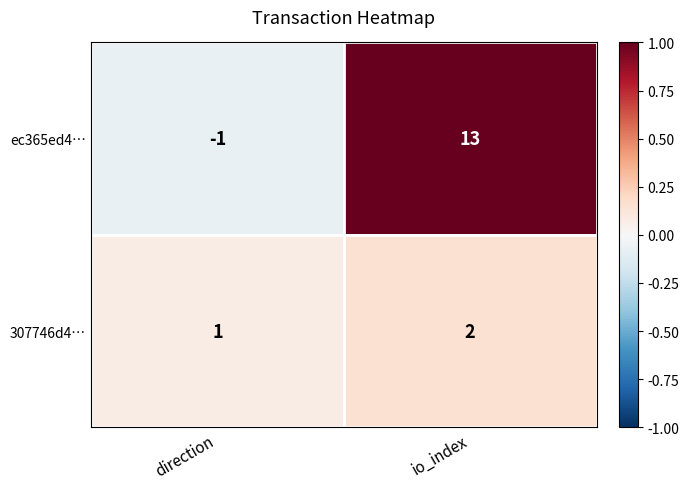

Is the value of ec365ed4… at direction greater than the value of 307746d4… at io_index?

No